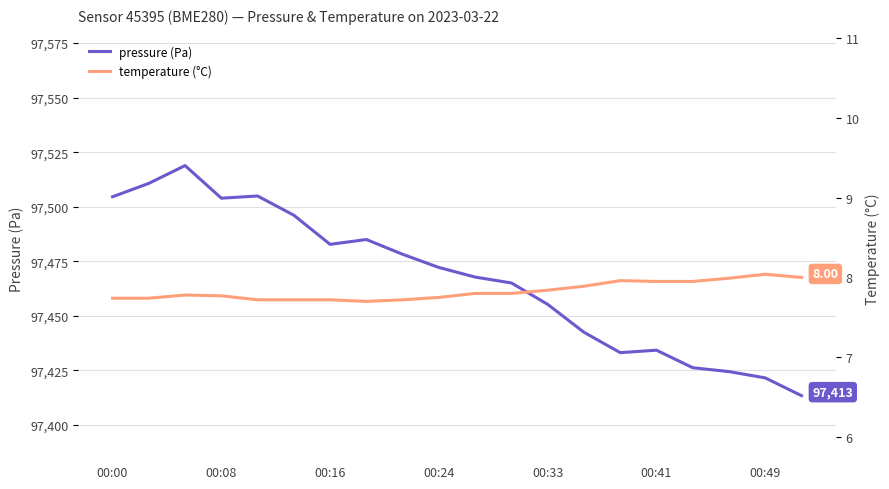

True or false: pressure and temperature intersect in this chart.

False